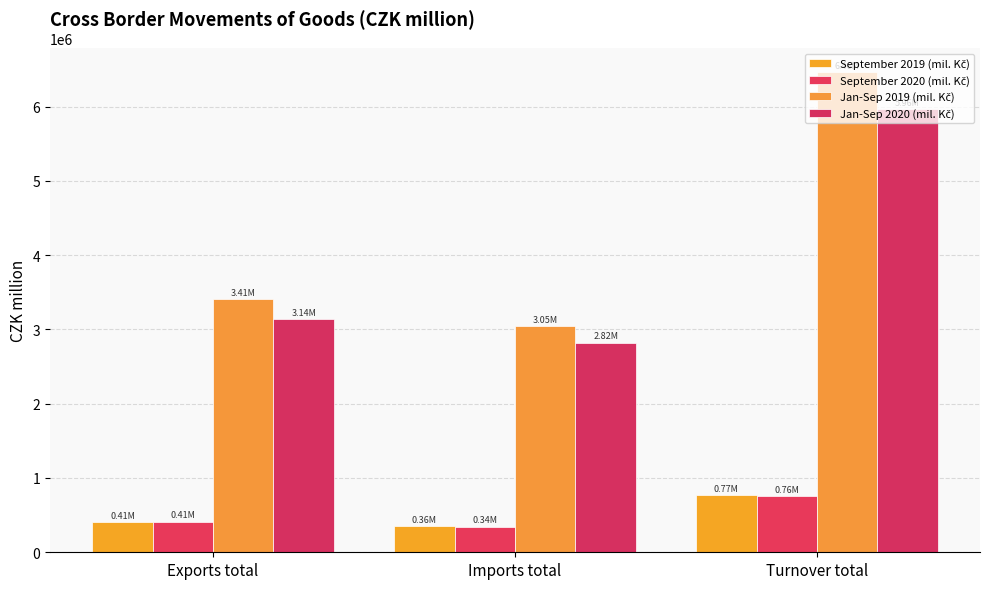

How many Jan-Sep 2020 (mil. Kč) values are between 2822686 and 5964929?

3